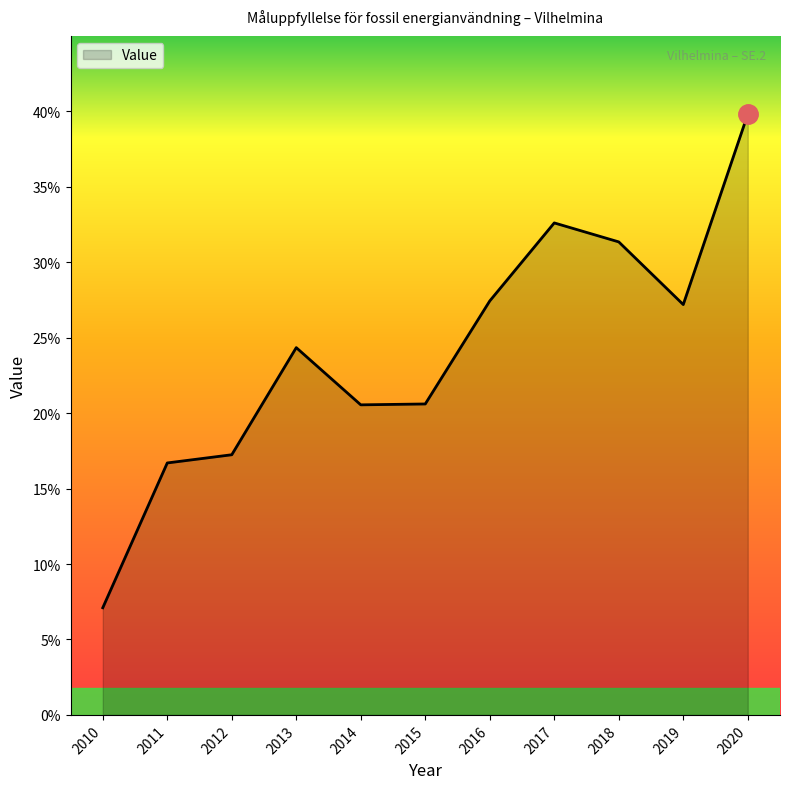

The value at 2015 is 20.6. True or false?

True